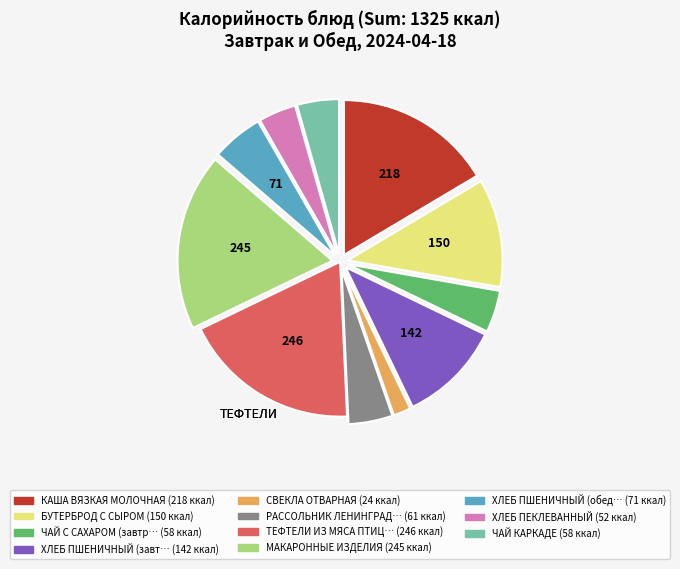

Is there a majority slice in this chart?

No